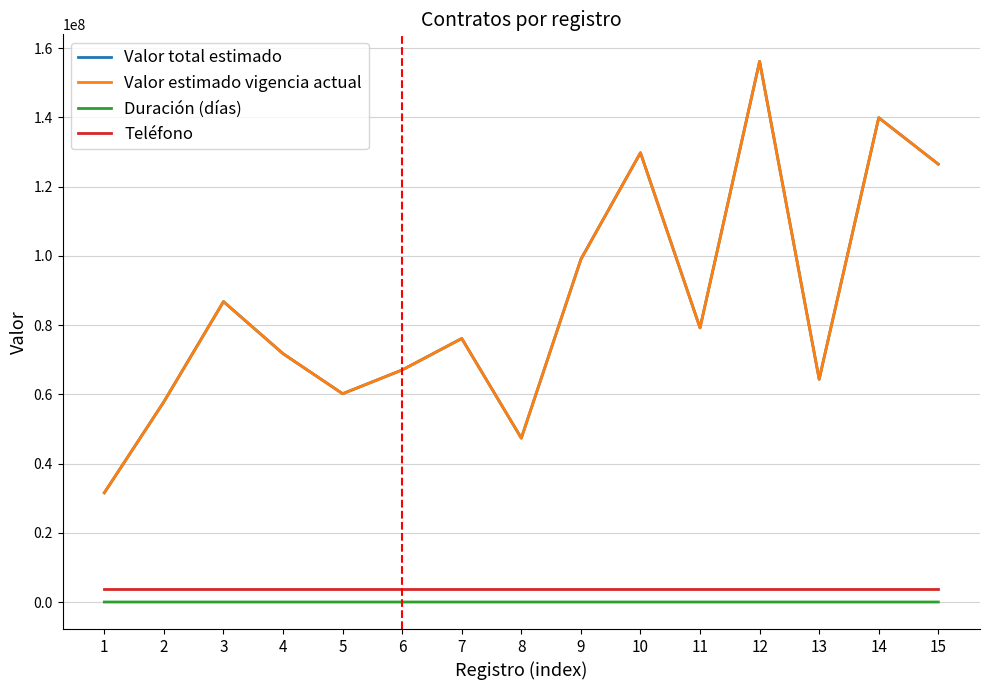

Does the chart display data point markers on the line(s)?

No